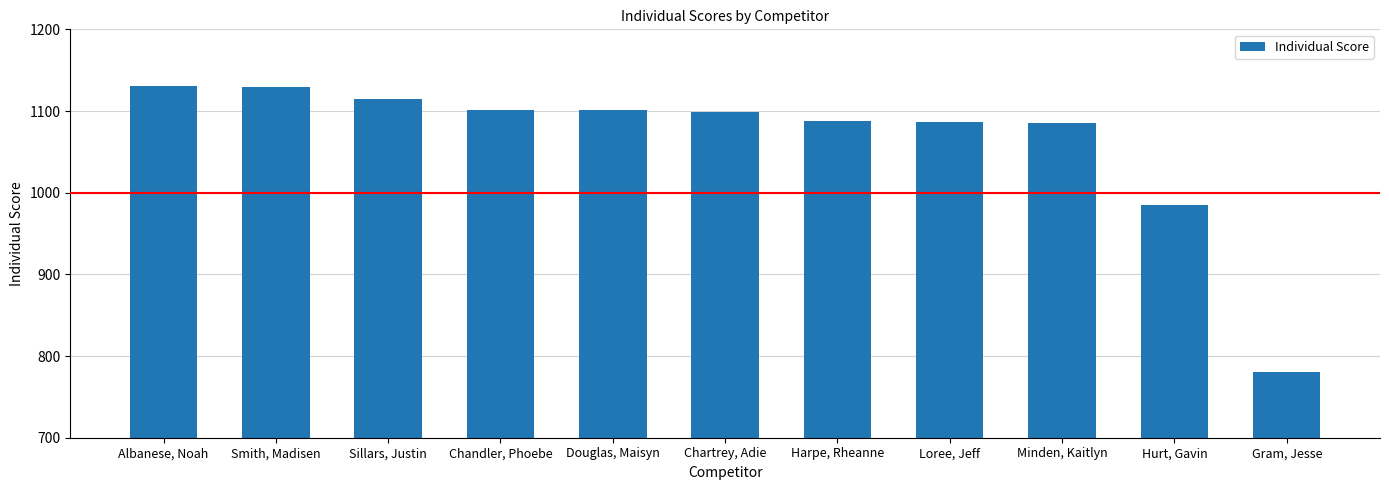

What is the value of the 9th bar from the left?

1085